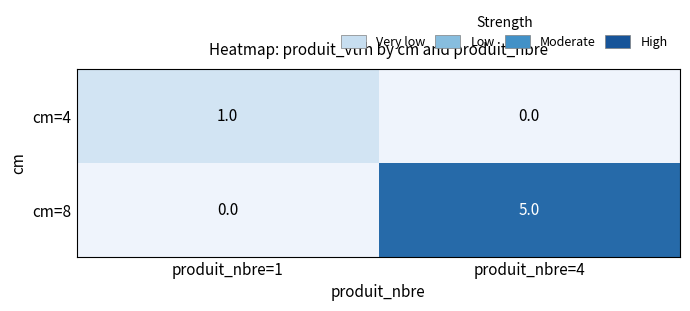

The value of cm=4 at produit_nbre=1 is 1. True or false?

True